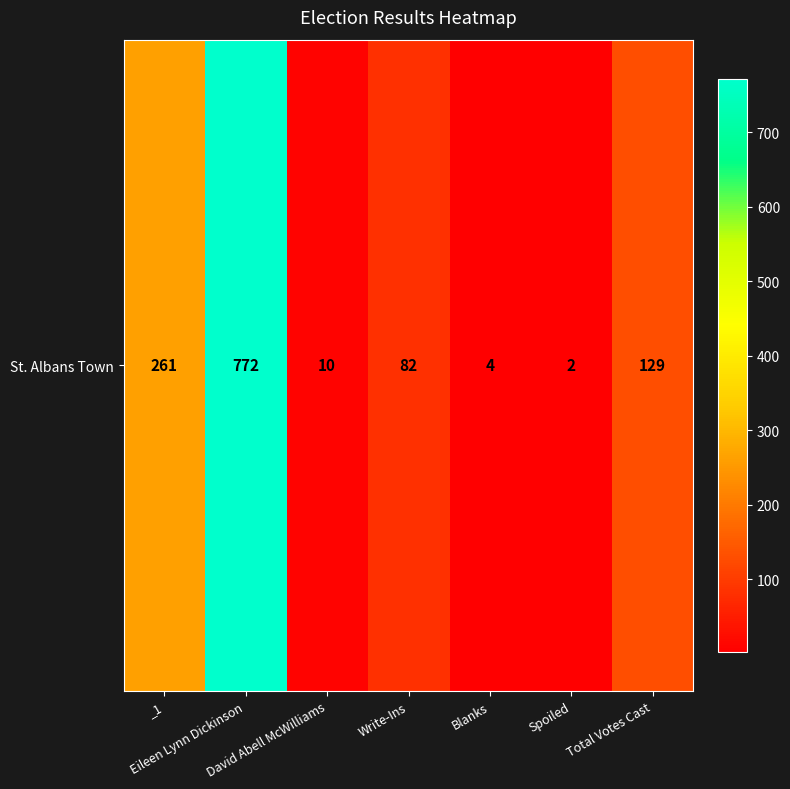

Which has a higher value, _1 or Total Votes Cast?

_1